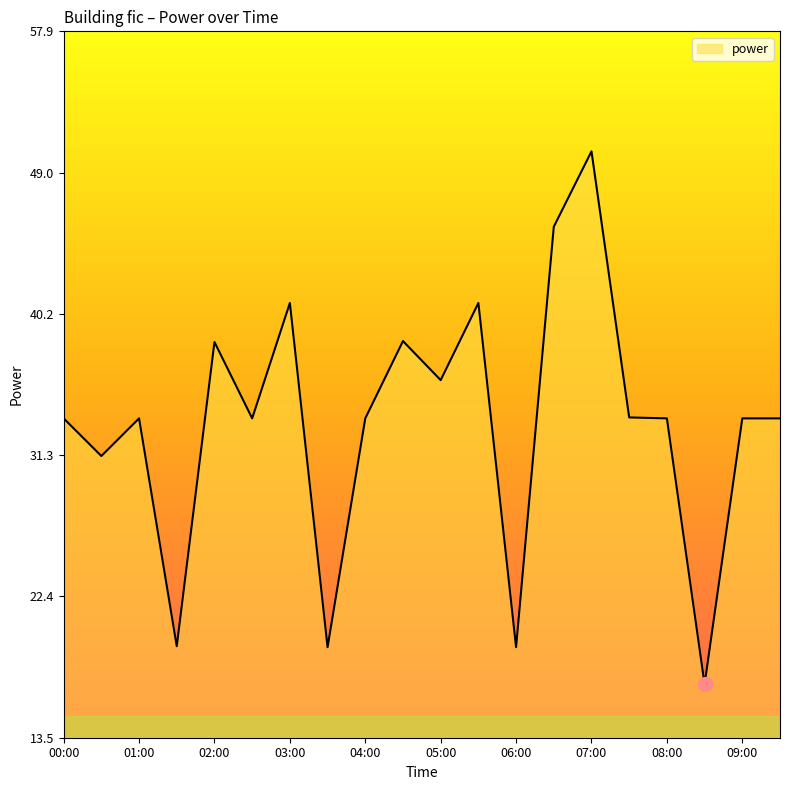

How many lines are shown in the chart?

1